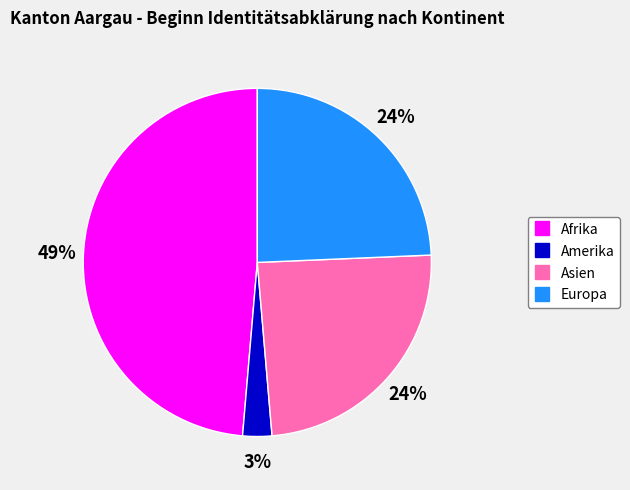

Combined, do Europa and Afrika account for over 50%?

Yes